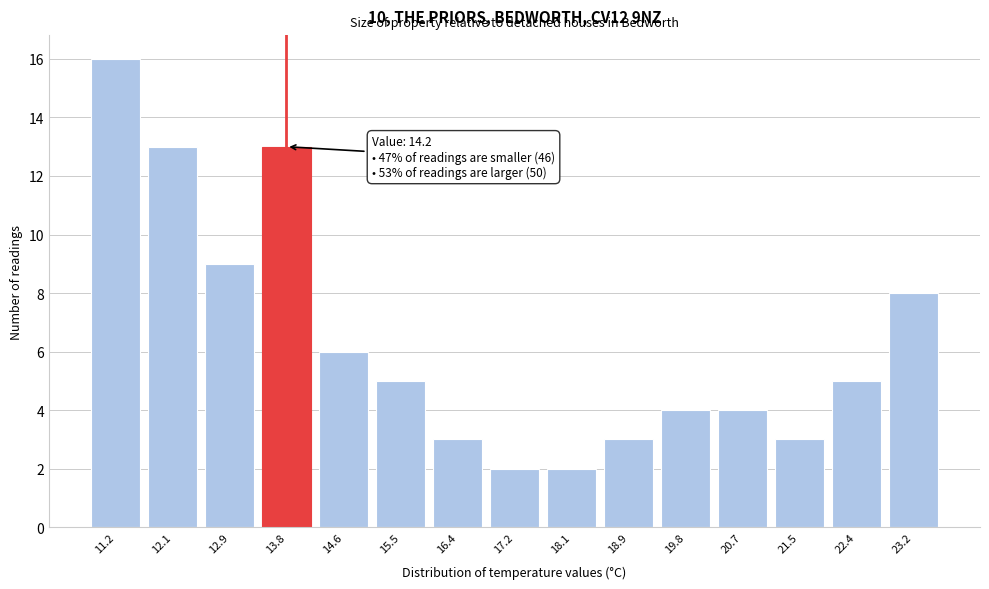

Reading left to right, what are all the values shown in this chart?

11.2=16	12.1=13	12.9=9	13.8=13	14.6=6	15.5=5	16.4=3	17.2=2	18.1=2	18.9=3	19.8=4	20.7=4	21.5=3	22.4=5	23.2=8